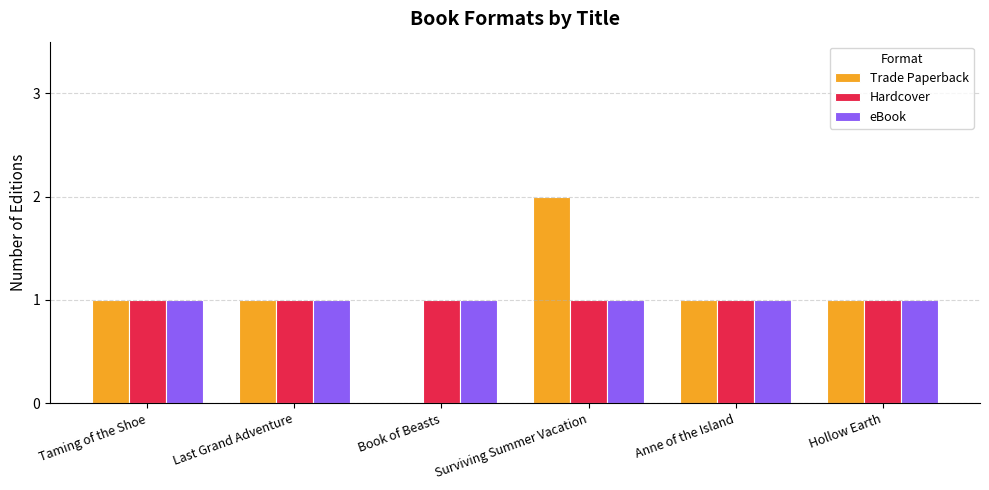

What are all the series names shown in the legend?

Trade Paperback, Hardcover, eBook